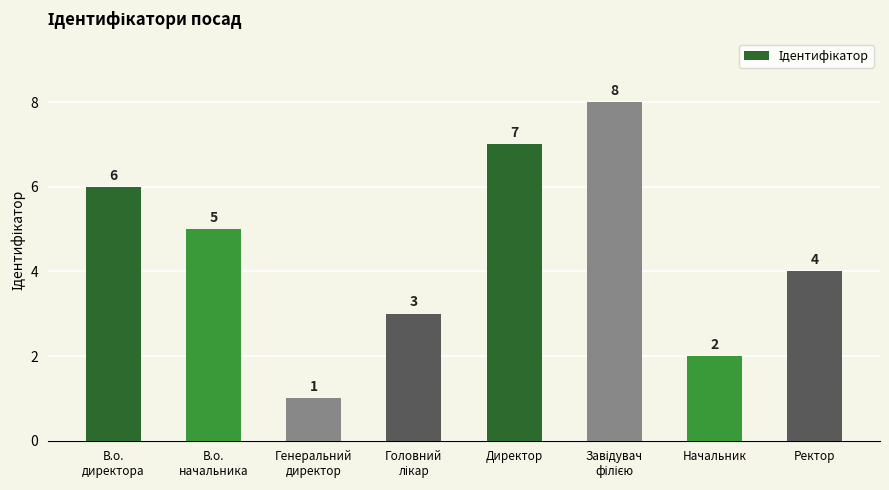

True or false: the data shows 2 at Ректор.

False